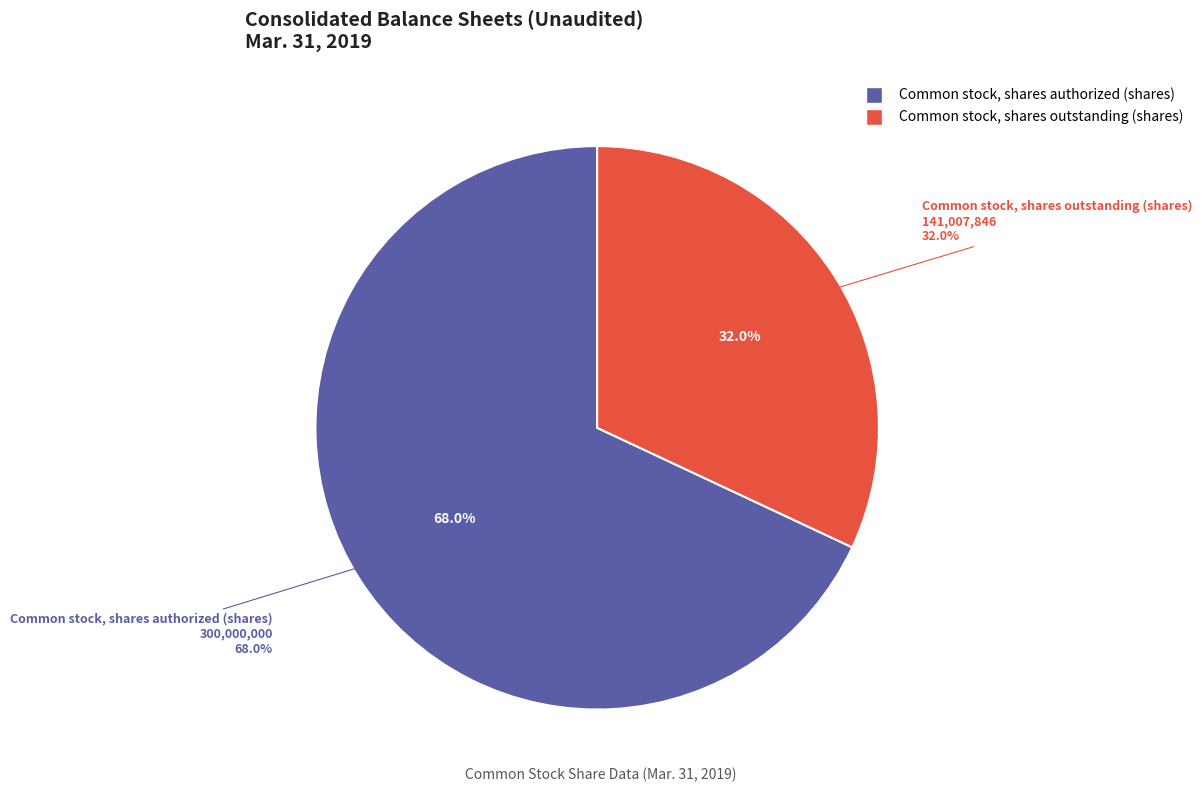

Combined, do Common stock, par value (usd per share) and Common stock, shares outstanding (shares) account for over 50%?

No